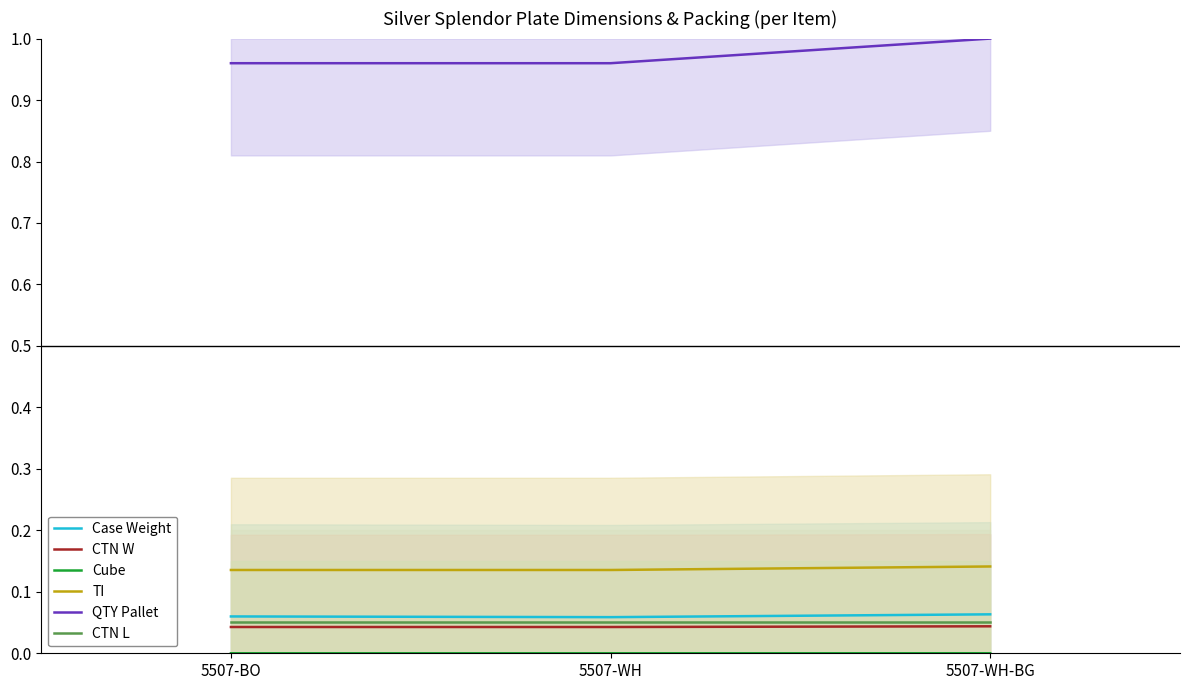

What is the sum of the CTN W values at 5507-BO and 5507-WH?

0.1